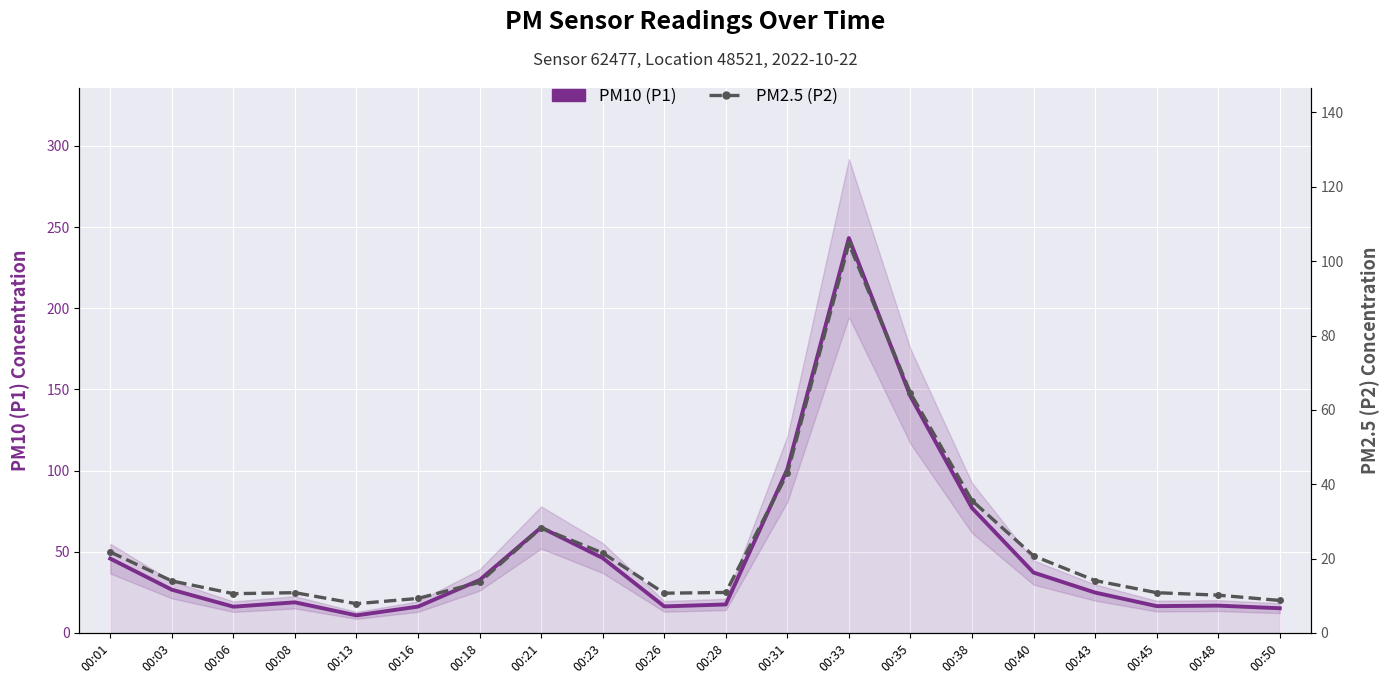

True or false: PM10 (P1) and PM2.5 (P2) cross at least once.

False